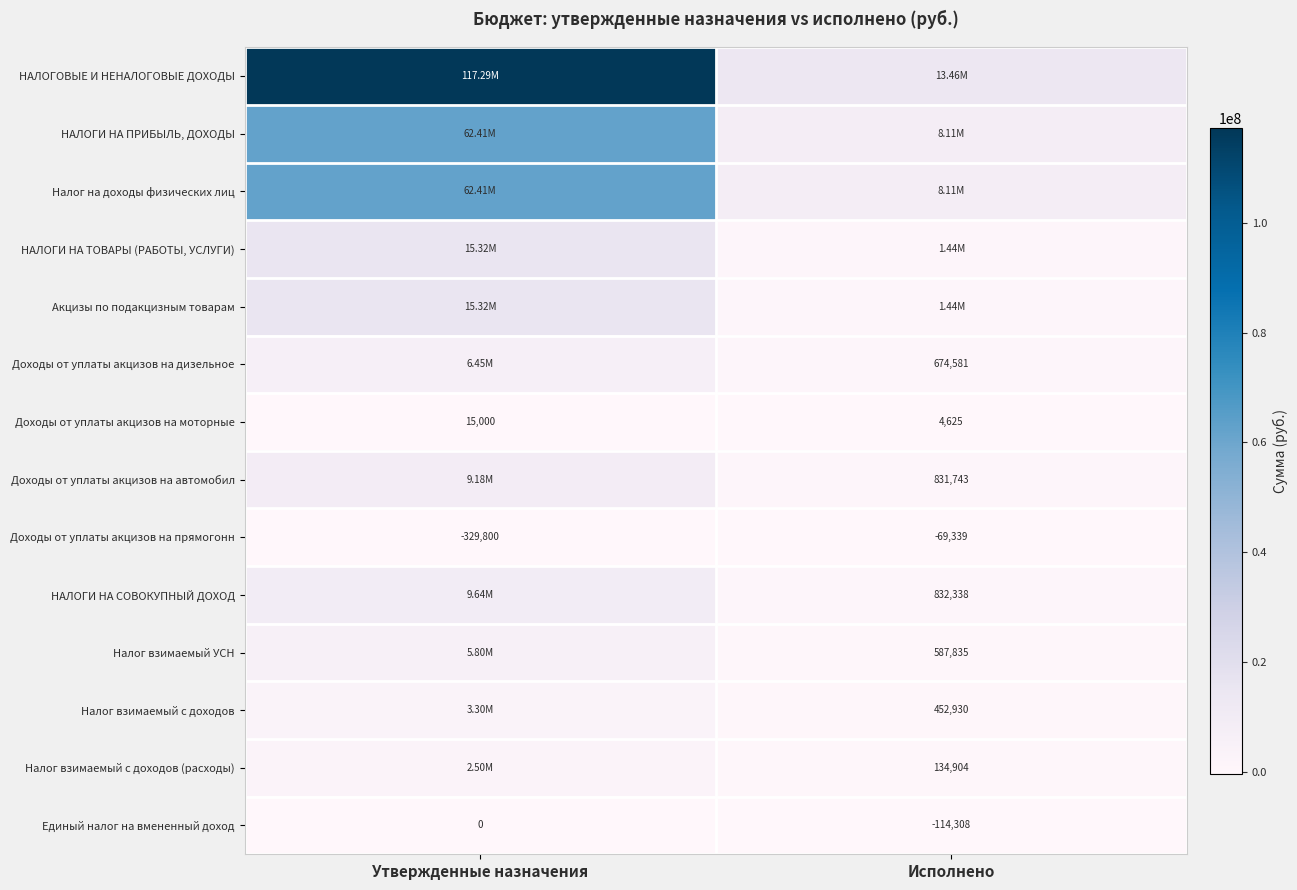

Which series has the largest total across all categories?

НАЛОГОВЫЕ И НЕНАЛОГОВЫЕ ДОХОДЫ